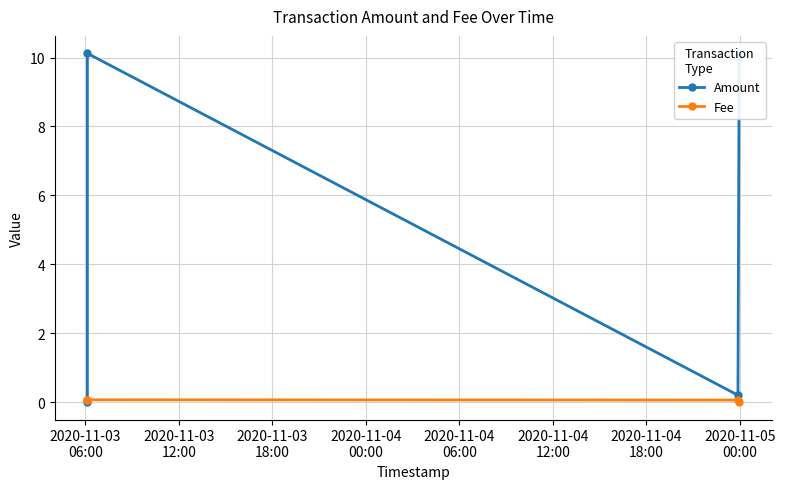

Which has a higher value, 2020-11-03
06:00 or 2020-11-04
00:00?

2020-11-04
00:00